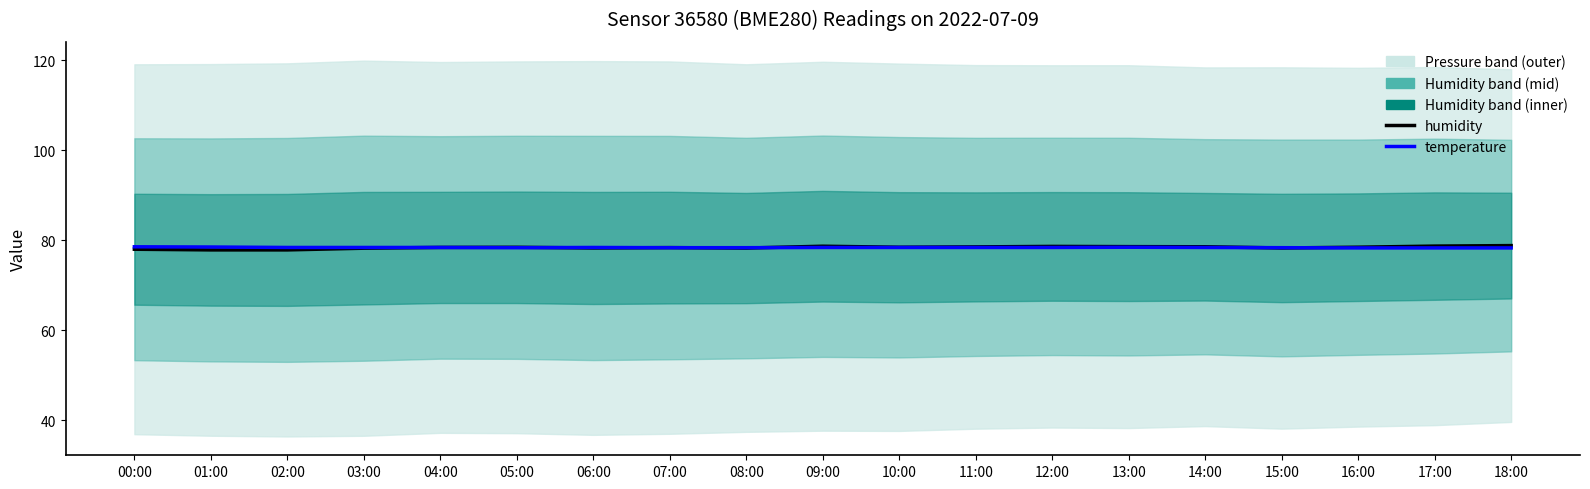

True or false: humidity has more than 0 points higher than both neighbors.

True